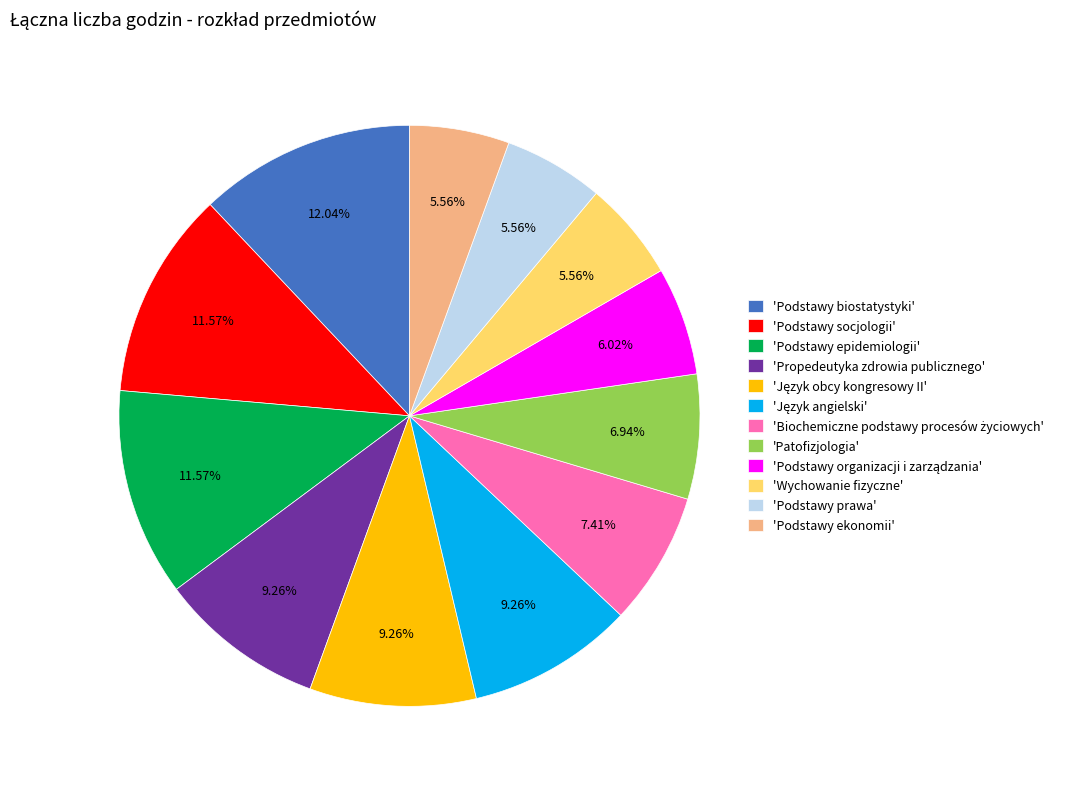

Is the sum of 'Podstawy biostatystyki' and 'Podstawy epidemiologii' greater than half?

No